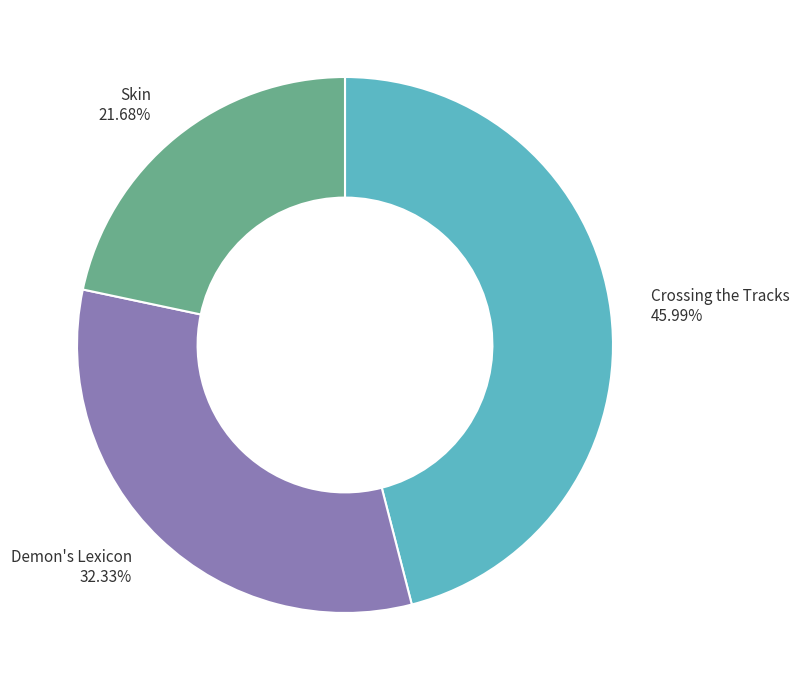

Do Crossing the Tracks and Demon's Lexicon together represent more than half of the pie?

Yes